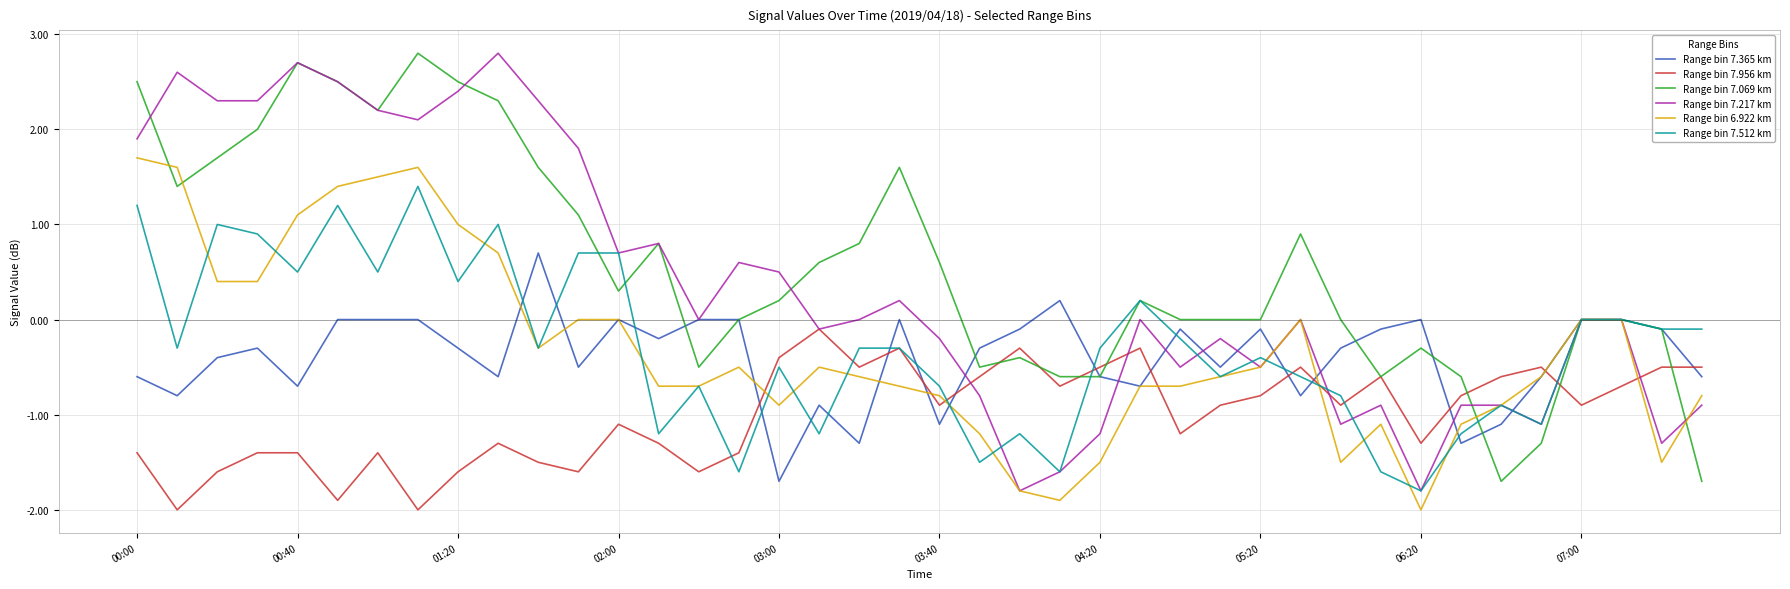

What is the greatest value displayed?

2.8